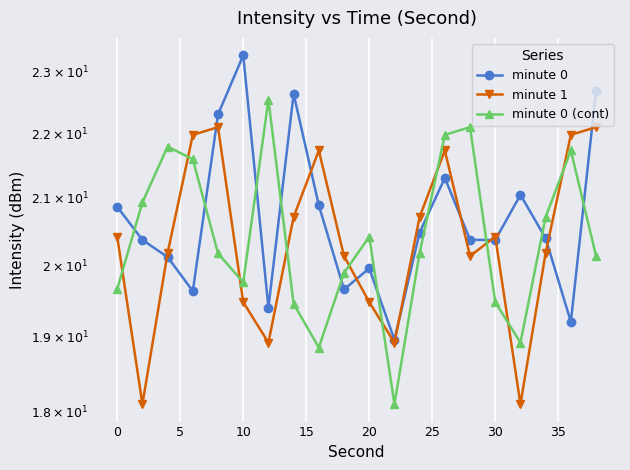

The value of minute 0 (cont) at 35 is 9.2. True or false?

False